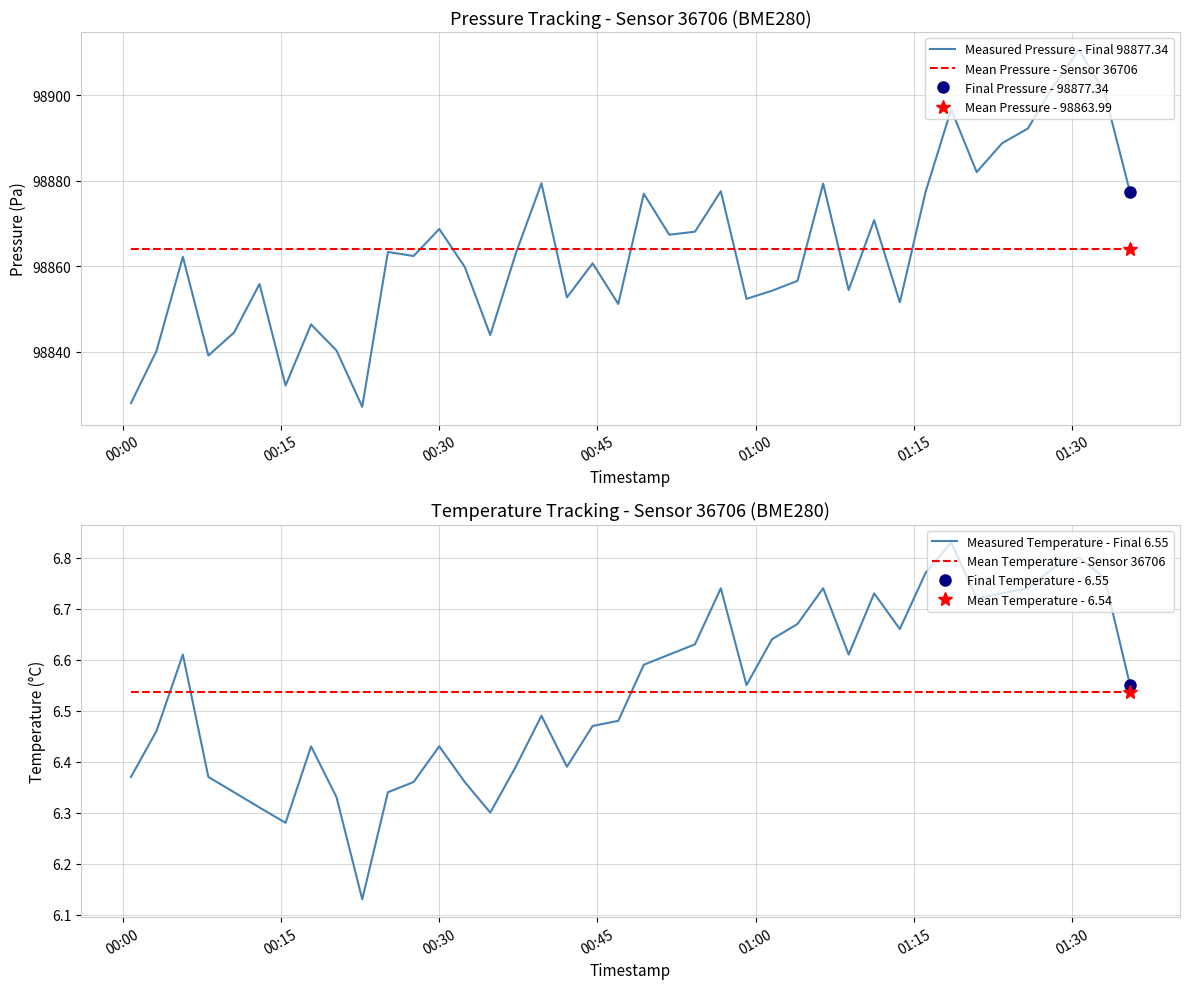

How many interior local peaks does the Measured Pressure - Final 98877.34 series have?

13